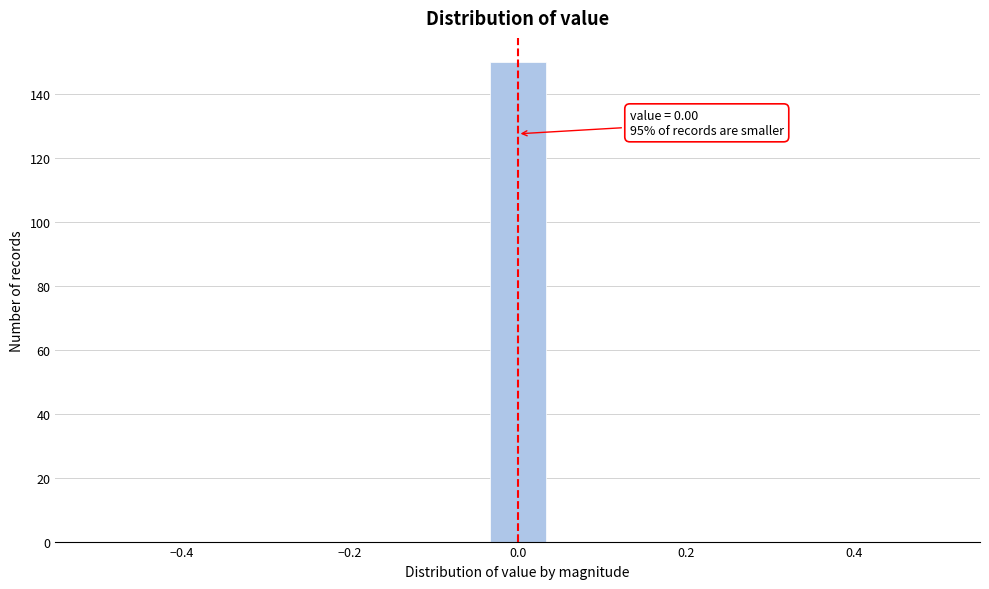

Around what value on the x-axis is the tallest bar? Give the approximate position of its centre, as read against the axis.

0.00